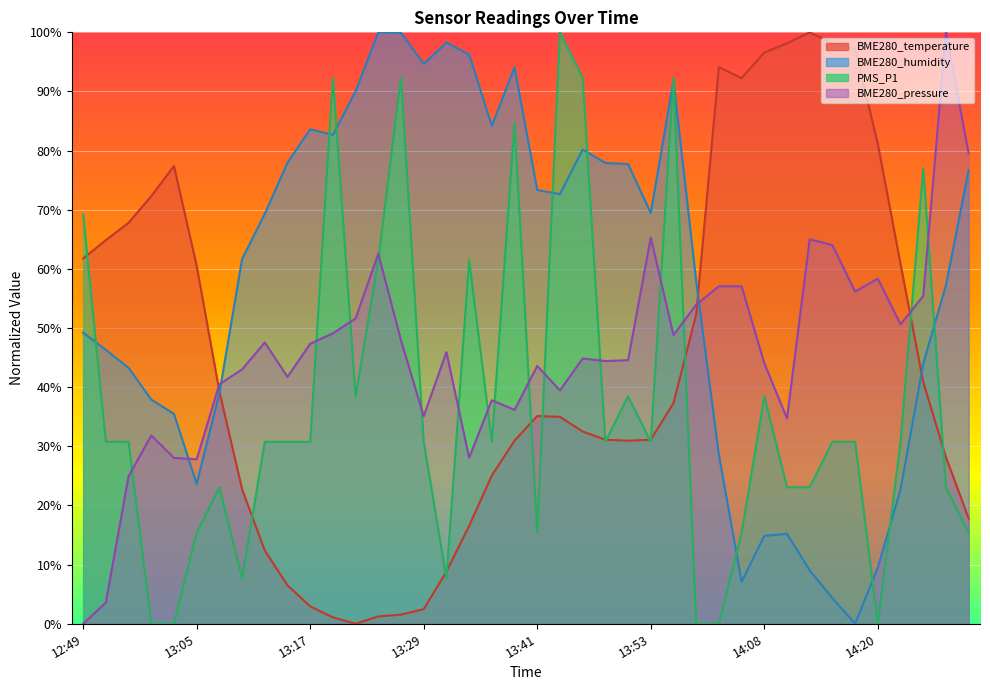

What position from the right is 14:15?

7